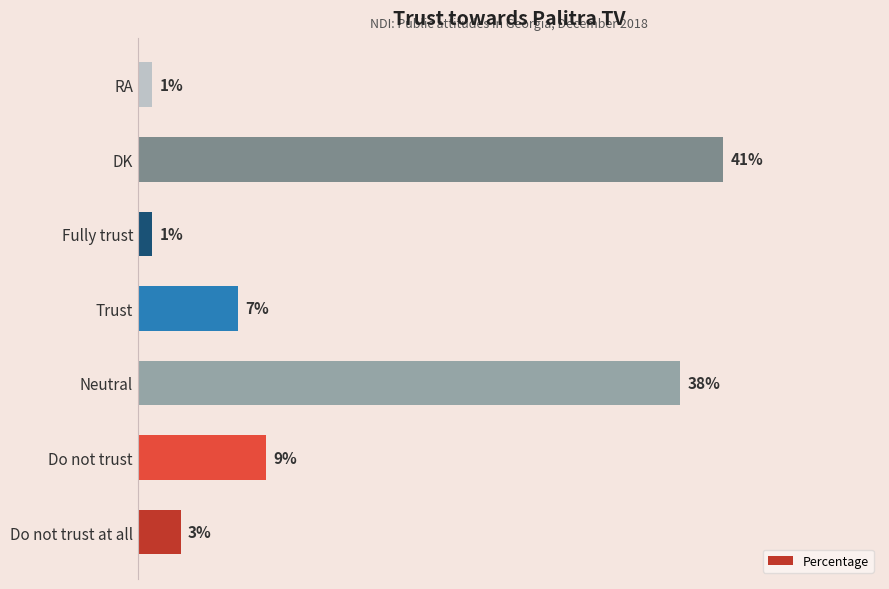

Which category has the highest value across all series?

DK